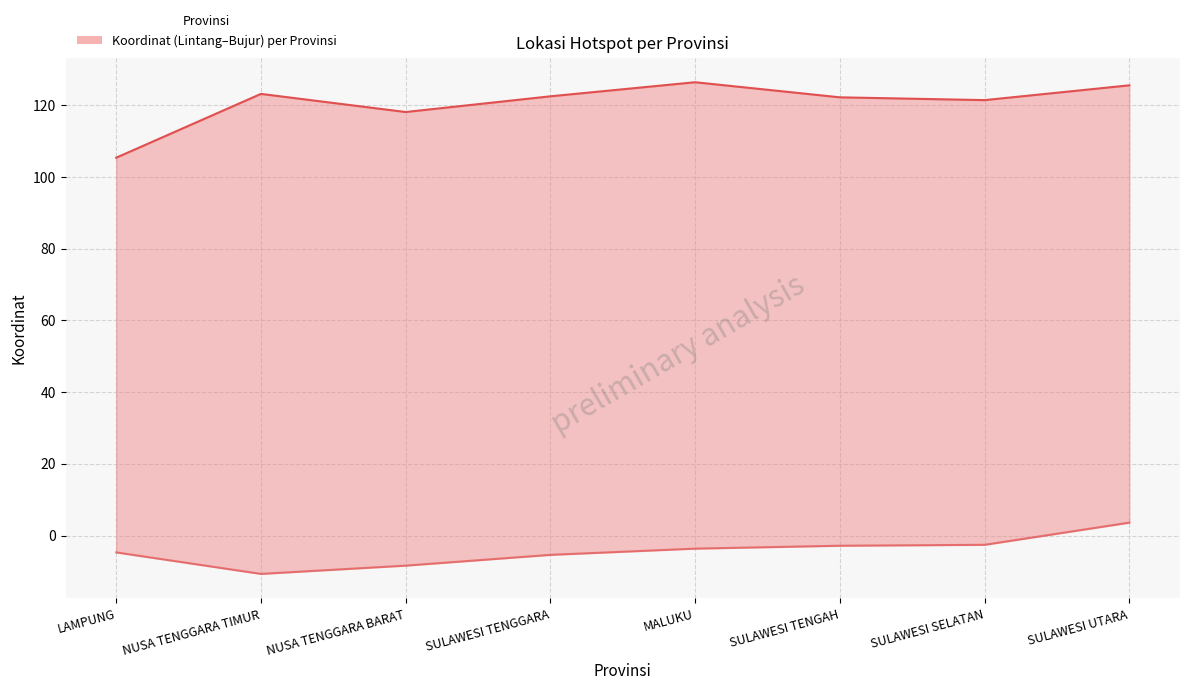

Reading left to right, list all the values displayed in this chart.

Bujur: LAMPUNG=105.3	NUSA TENGGARA TIMUR=123.1	NUSA TENGGARA BARAT=118.1	SULAWESI TENGGARA=122.4	MALUKU=126.4	SULAWESI TENGAH=122.2	SULAWESI SELATAN=121.4	SULAWESI UTARA=125.5
Lintang: LAMPUNG=-4.7	NUSA TENGGARA TIMUR=-10.7	NUSA TENGGARA BARAT=-8.4	SULAWESI TENGGARA=-5.4	MALUKU=-3.6	SULAWESI TENGAH=-2.8	SULAWESI SELATAN=-2.6	SULAWESI UTARA=3.6